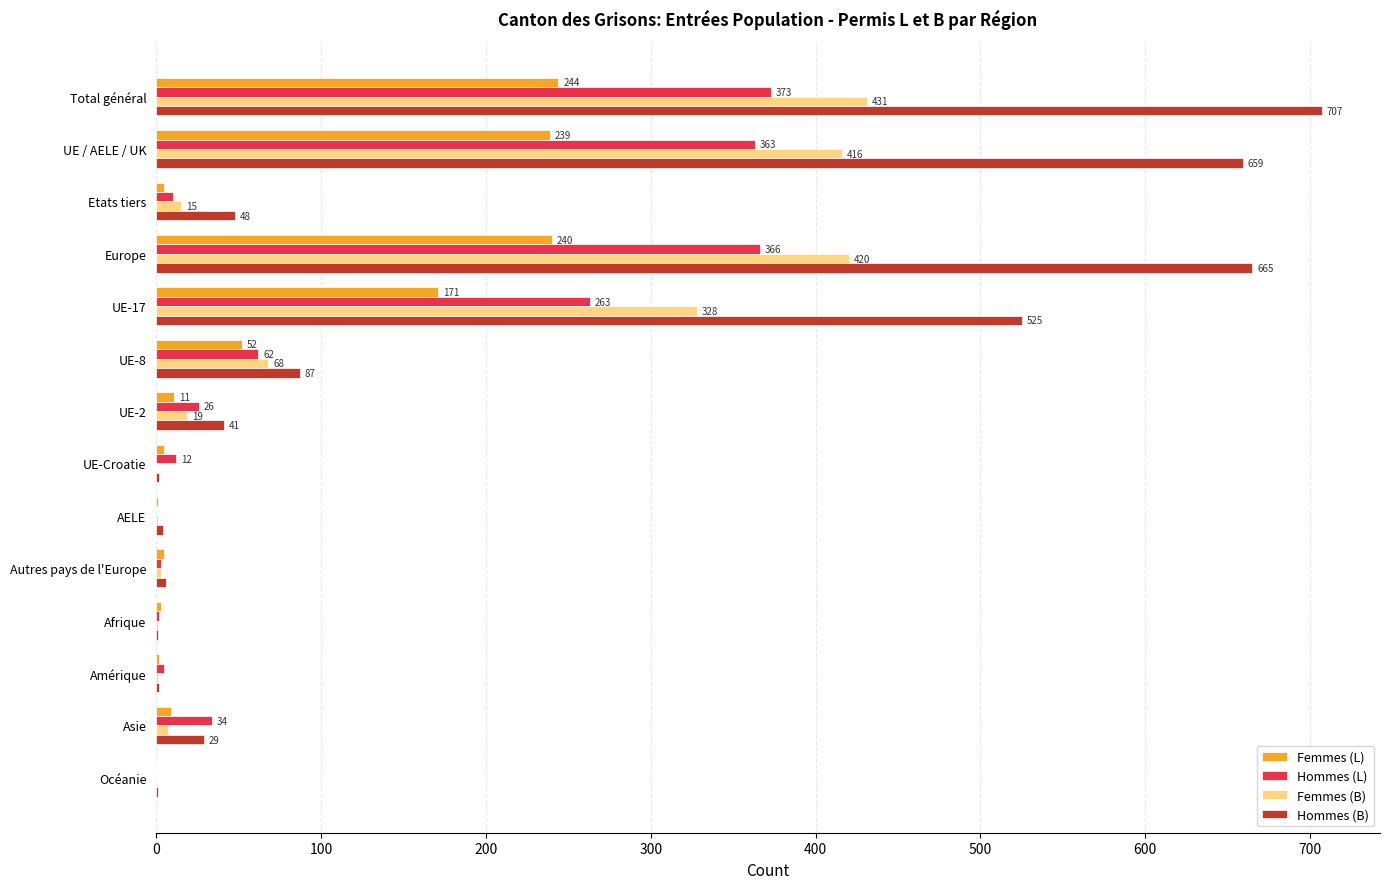

Which category has the highest value across all series?

Total général